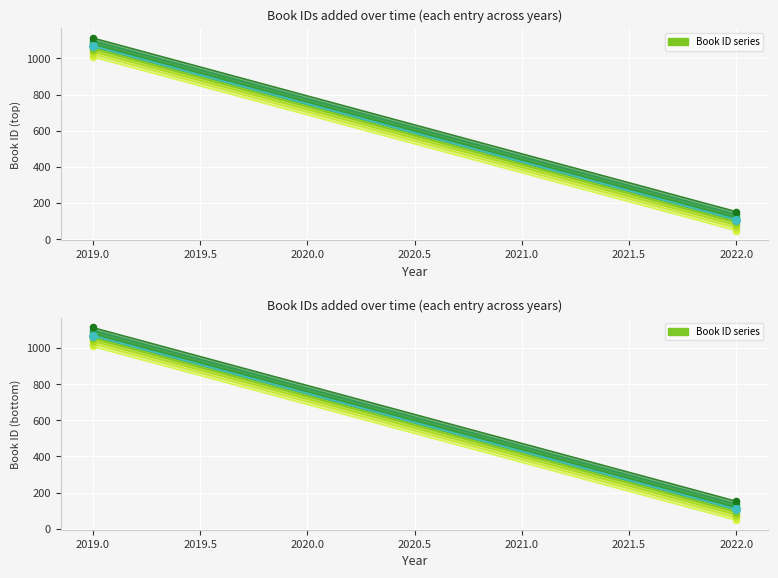

Approximately how many times larger is the value at 24/08/2022 compared to 11 décembre 2019?

0.1